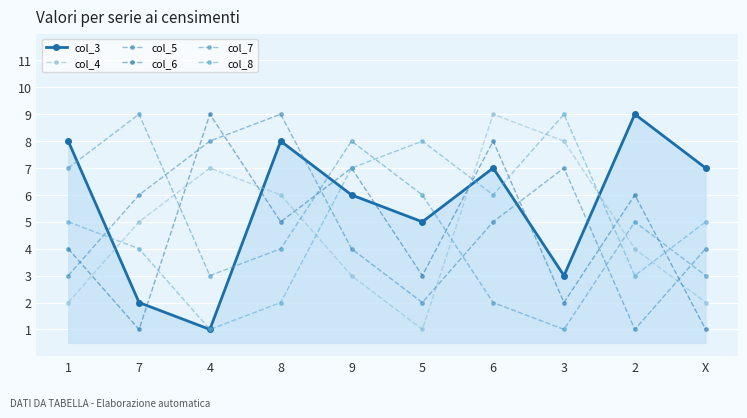

What is the sum of the col_6 values at 8 and 5?

8